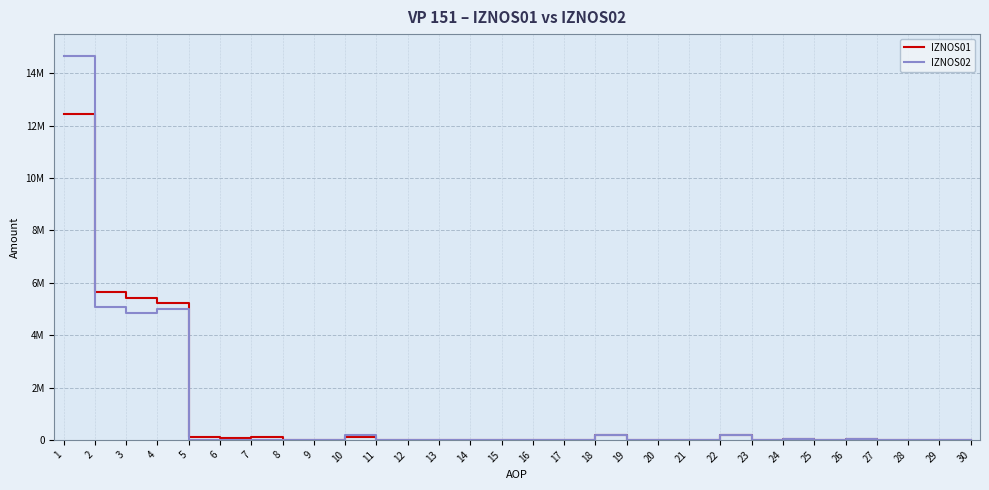

Is this an area chart (filled region under the line)?

No